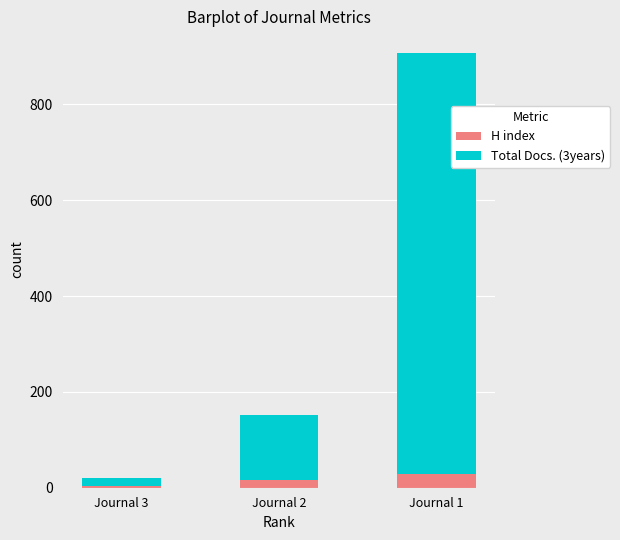

What is the sum of all H index values?

50